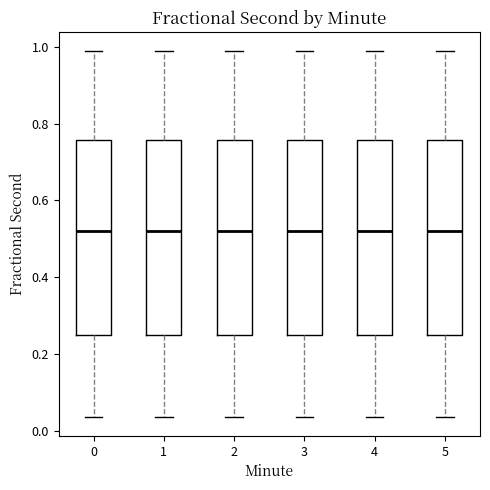

Reading left to right, read every box against the y-axis: the position of its median line, the range the box covers, and the ends of its whiskers. The values are not printed on the chart, so give them approximately, as read against the axis.

0: median 0.52, box 0.26 to 0.76, whiskers 0.04 to 1.00
1: median 0.52, box 0.26 to 0.76, whiskers 0.04 to 1.00
2: median 0.52, box 0.26 to 0.76, whiskers 0.04 to 1.00
3: median 0.52, box 0.26 to 0.76, whiskers 0.04 to 1.00
4: median 0.52, box 0.26 to 0.76, whiskers 0.04 to 1.00
5: median 0.52, box 0.26 to 0.76, whiskers 0.04 to 1.00